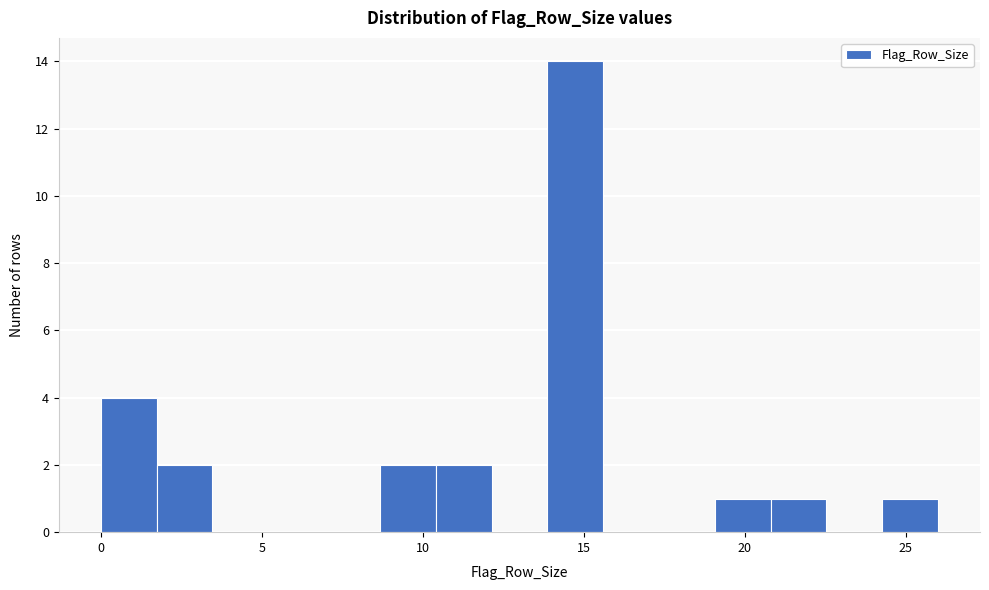

Around what value on the x-axis is the tallest bar? Give the approximate position of its centre, as read against the axis.

14.5